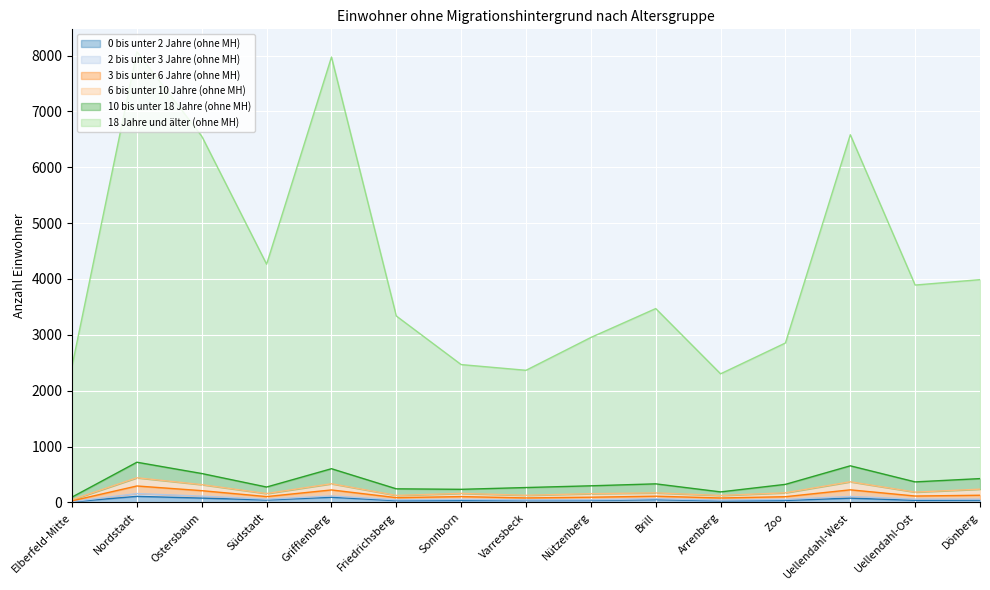

How many lines are shown in the chart?

6